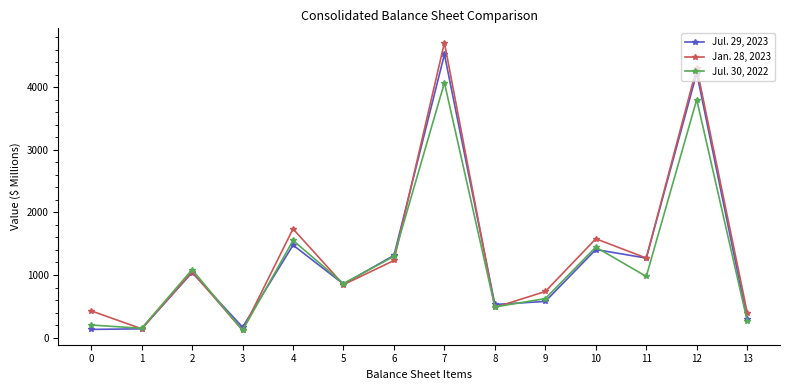

What is the difference between the Jan. 28, 2023 values at 3 and 12?

4193